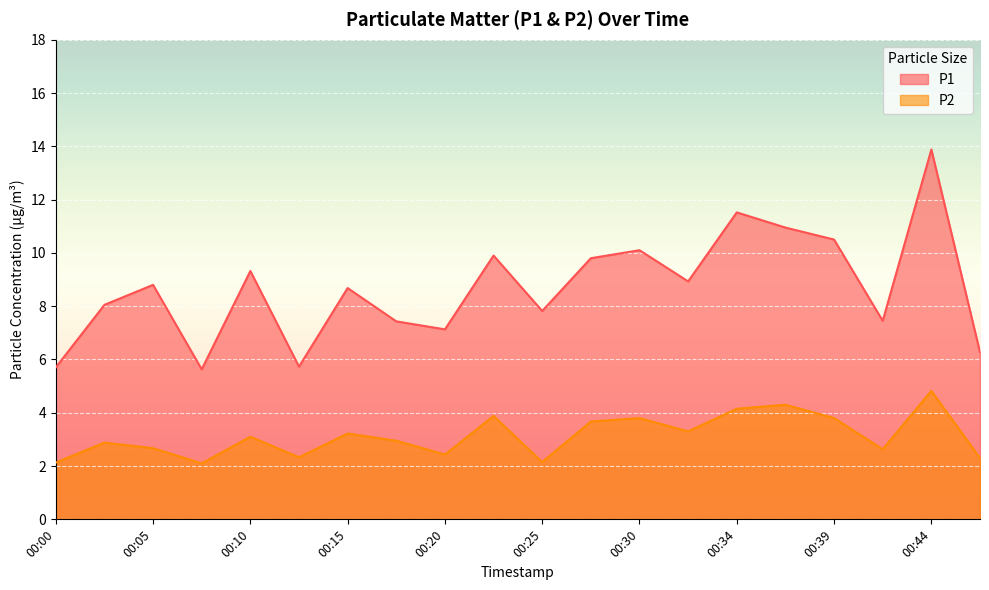

What is the sum of all P1 values?

173.6